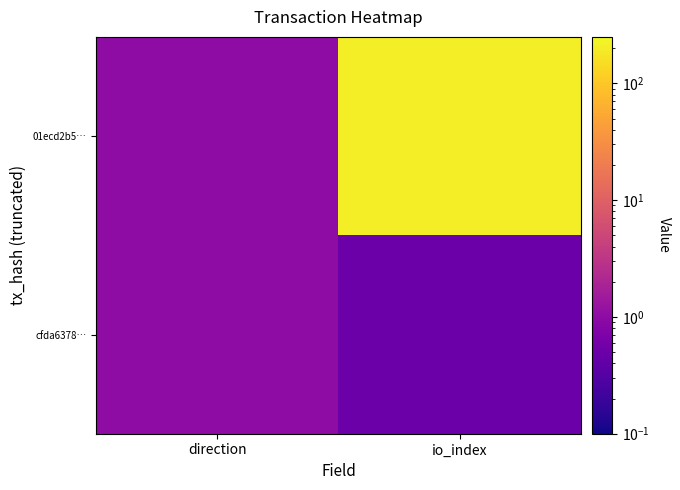

Which series has the largest range (max minus min)?

01ecd2b5…